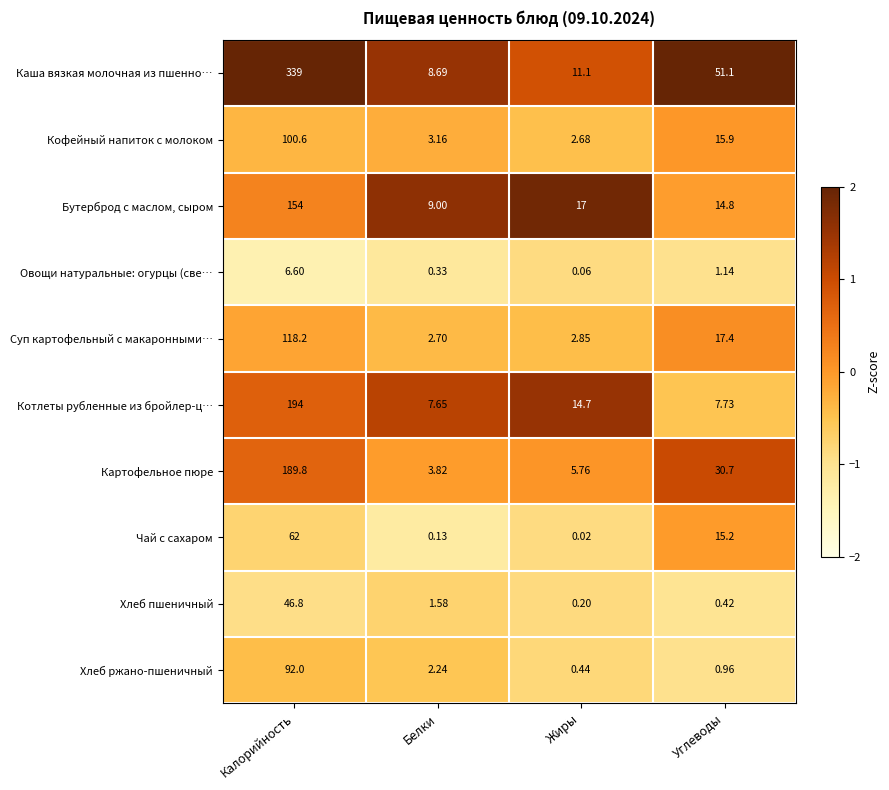

Which category has the highest value in the Хлеб ржано-пшеничный series?

Калорийность